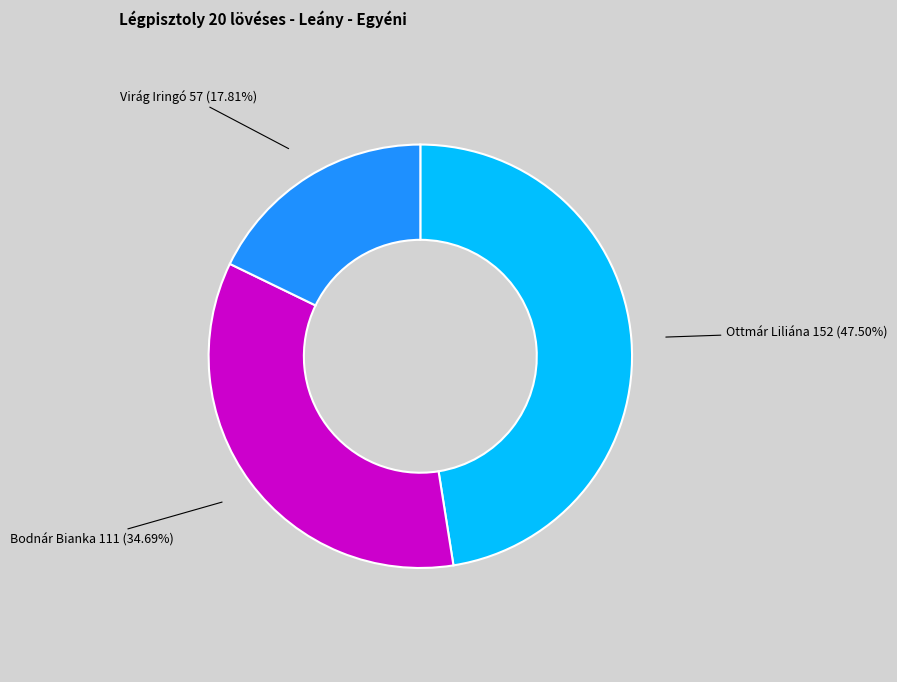

The Bodnár Bianka slice represents 25% of the pie. True or false?

False